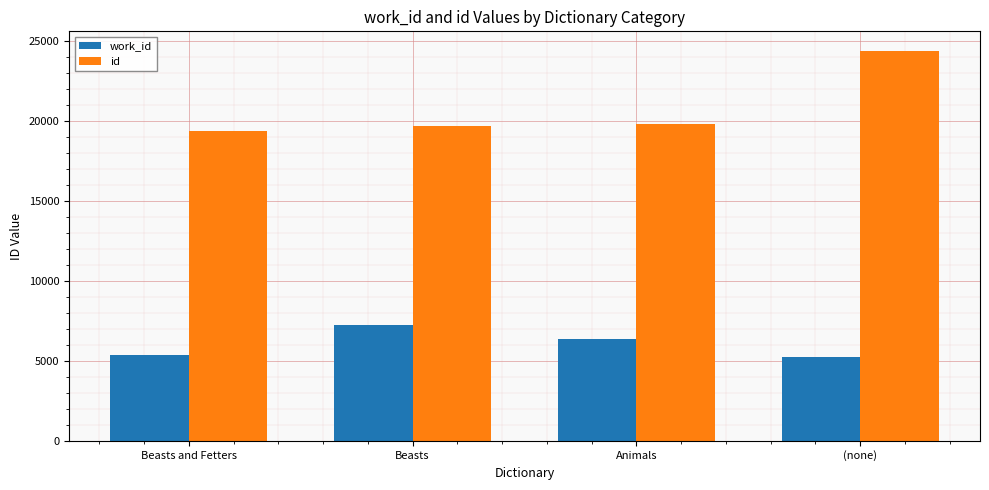

What is the maximum value shown in the chart?

24414